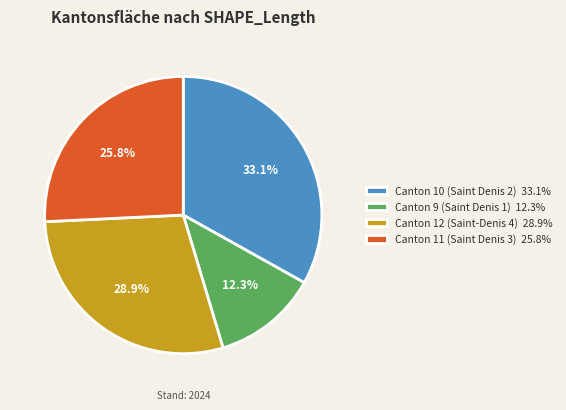

What percentage is the Canton 10 (Saint Denis 2) slice, to the nearest percent?

33%